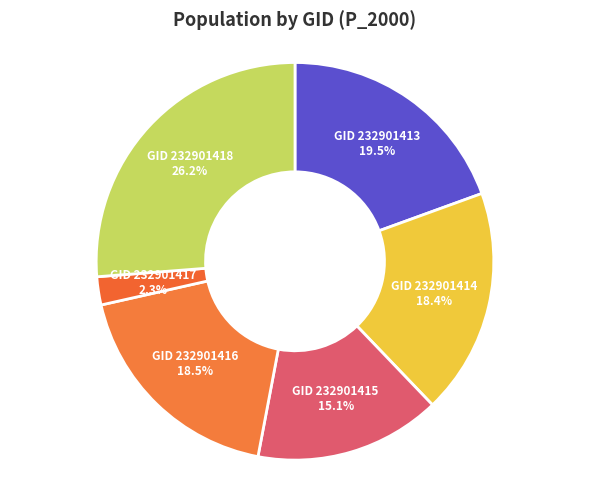

Count the number of slices in the pie.

6